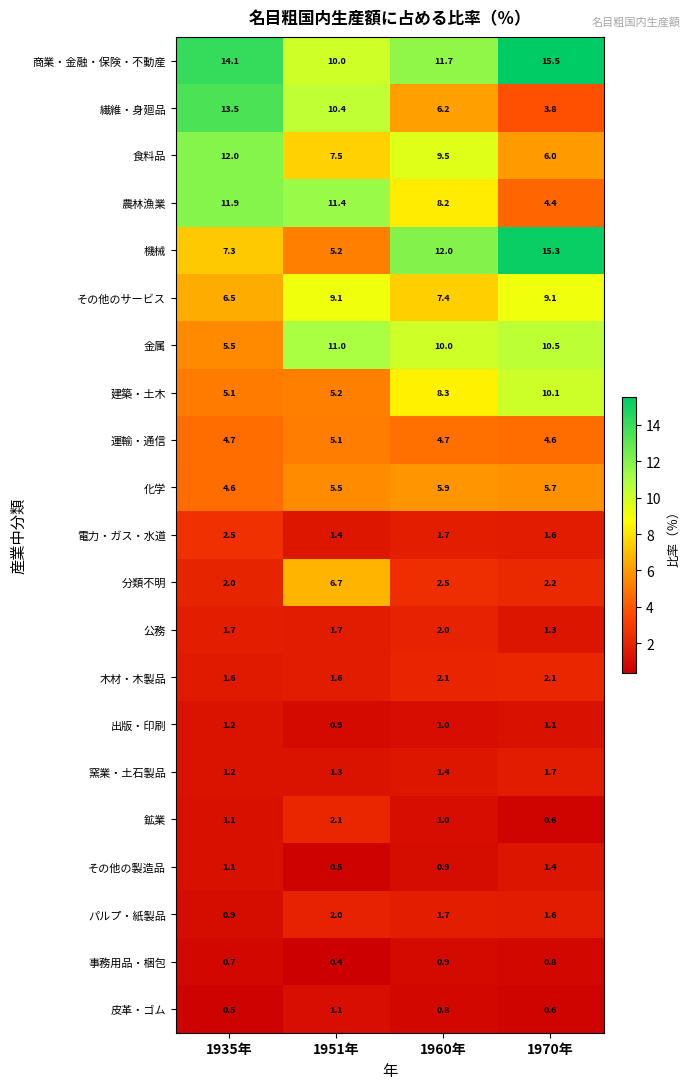

The value of その他の製造品 at 1951年 is 0.5. True or false?

True